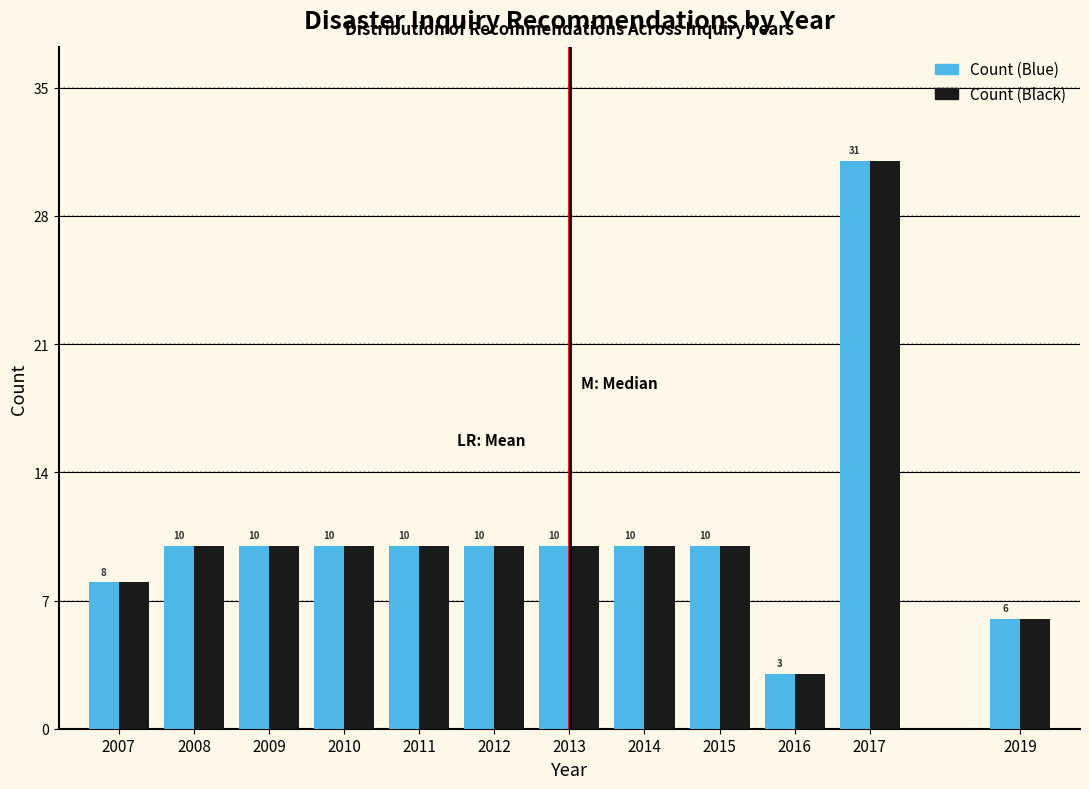

Reading right to left, transcribe all the data shown in this chart.

Count (Blue): 2019=6	2017=31	2016=3	2015=10	2014=10	2013=10	2012=10	2011=10	2010=10	2009=10	2008=10	2007=8
Count (Black): 2019=6	2017=31	2016=3	2015=10	2014=10	2013=10	2012=10	2011=10	2010=10	2009=10	2008=10	2007=8